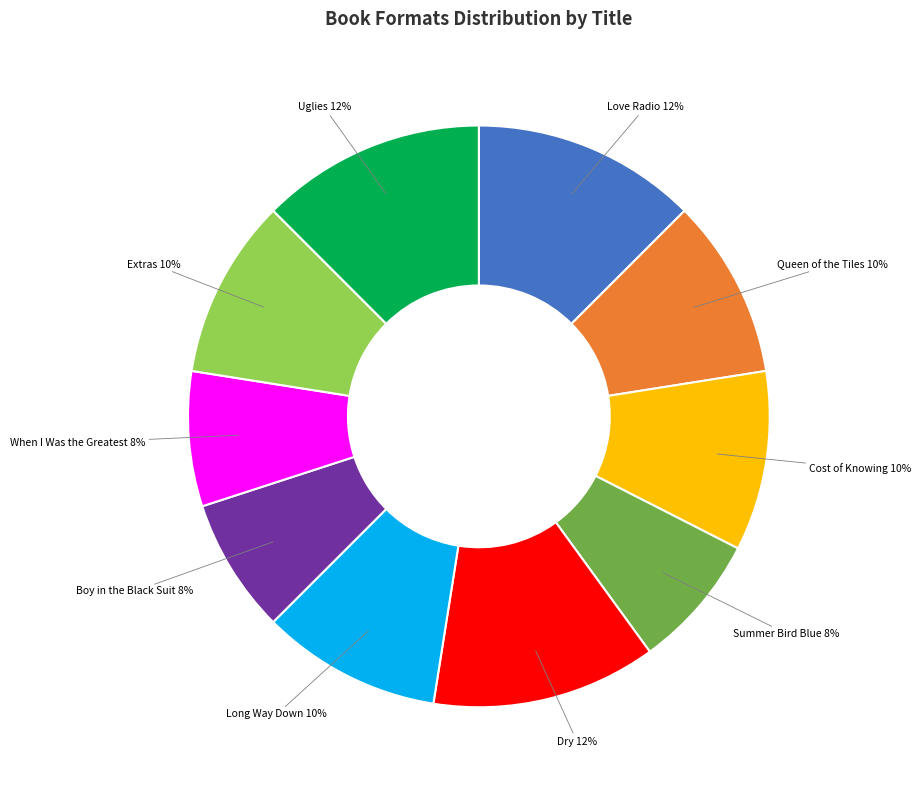

Is Cost of Knowing the majority of the pie?

No